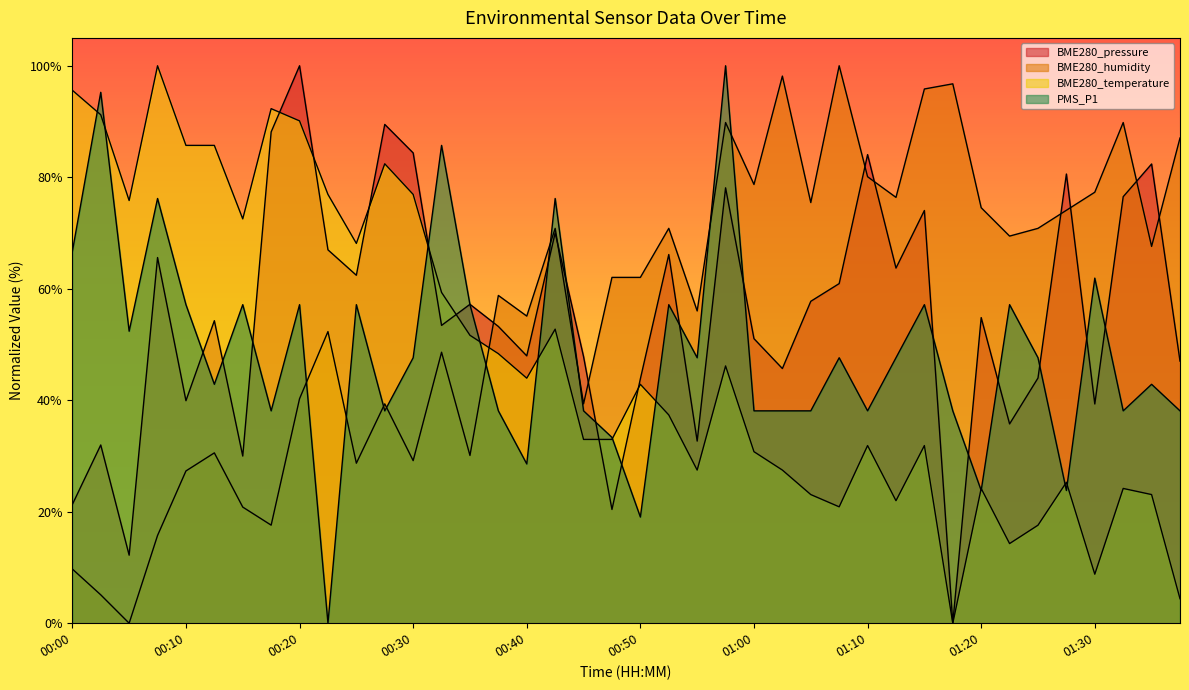

What are all the series names shown in the legend?

BME280_pressure, BME280_humidity, BME280_temperature, PMS_P1